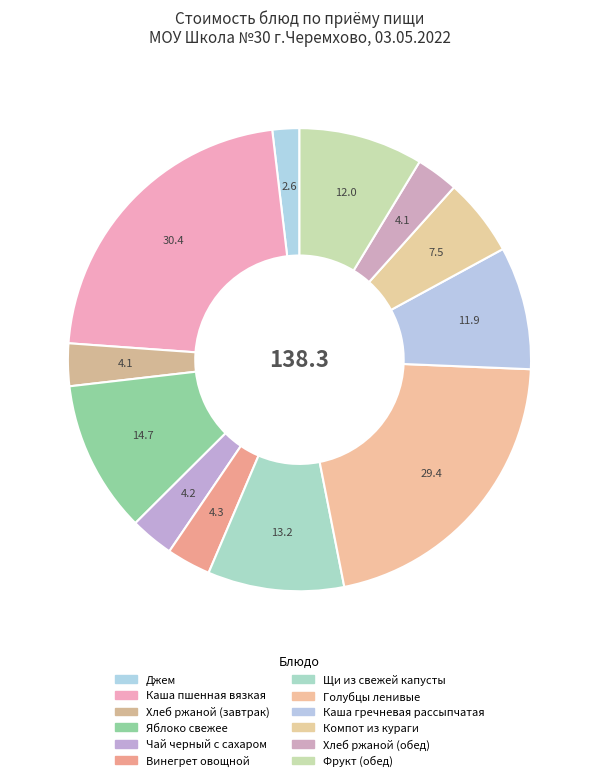

Which category has the biggest portion of the pie?

Каша пшенная вязкая